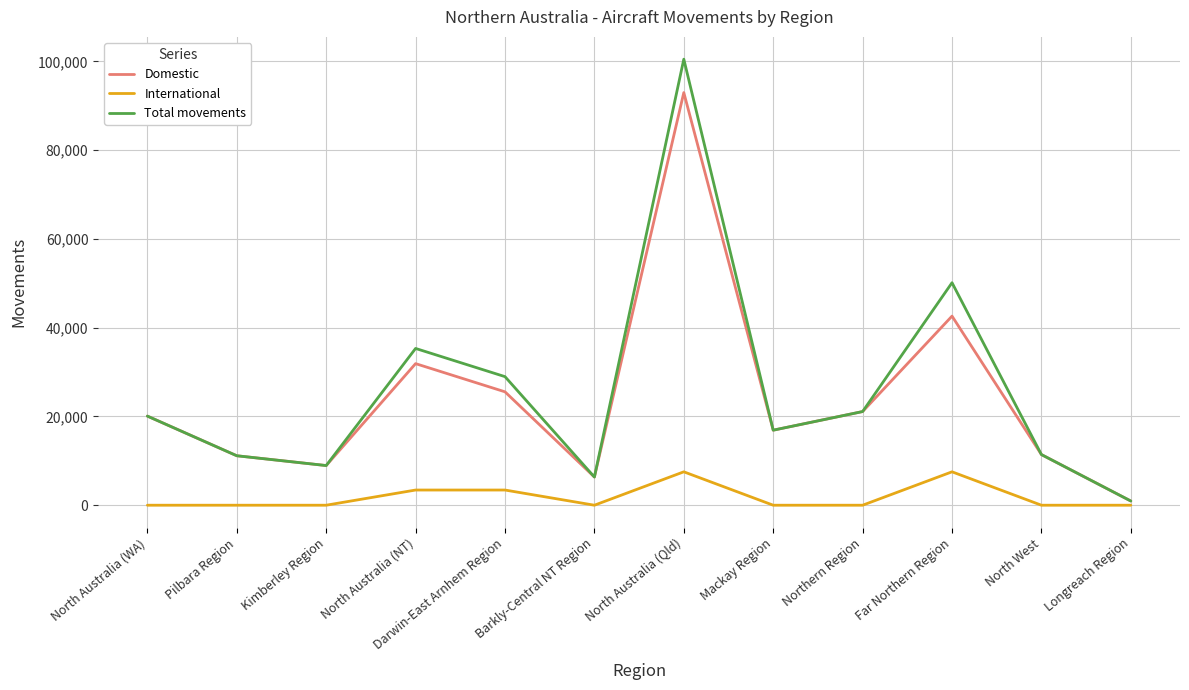

True or false: International has a value of 0 at Kimberley Region.

True